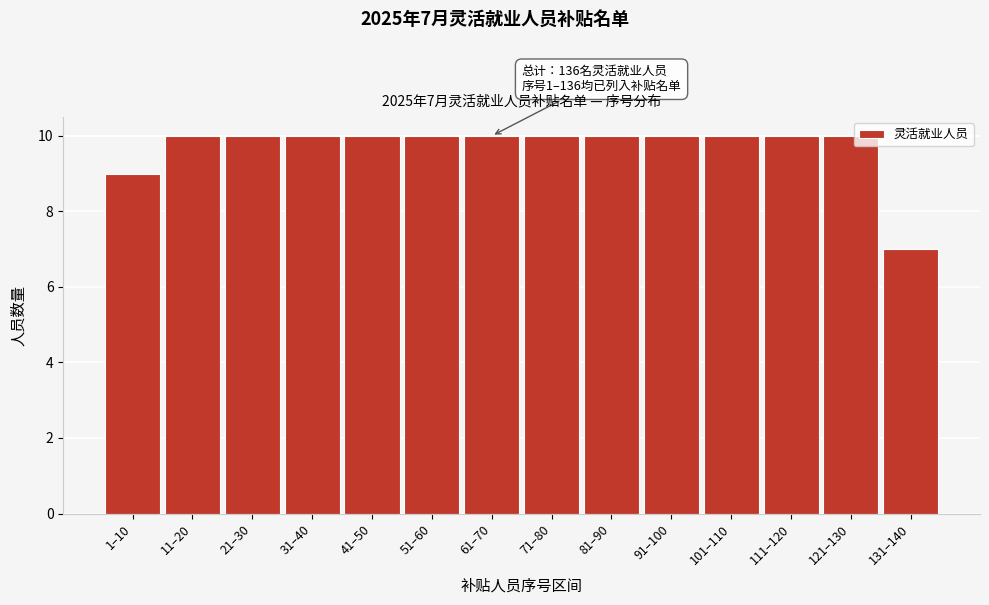

Reading left to right, transcribe all the data shown in this chart.

9	10	10	10	10	10	10	10	10	10	10	10	10	7